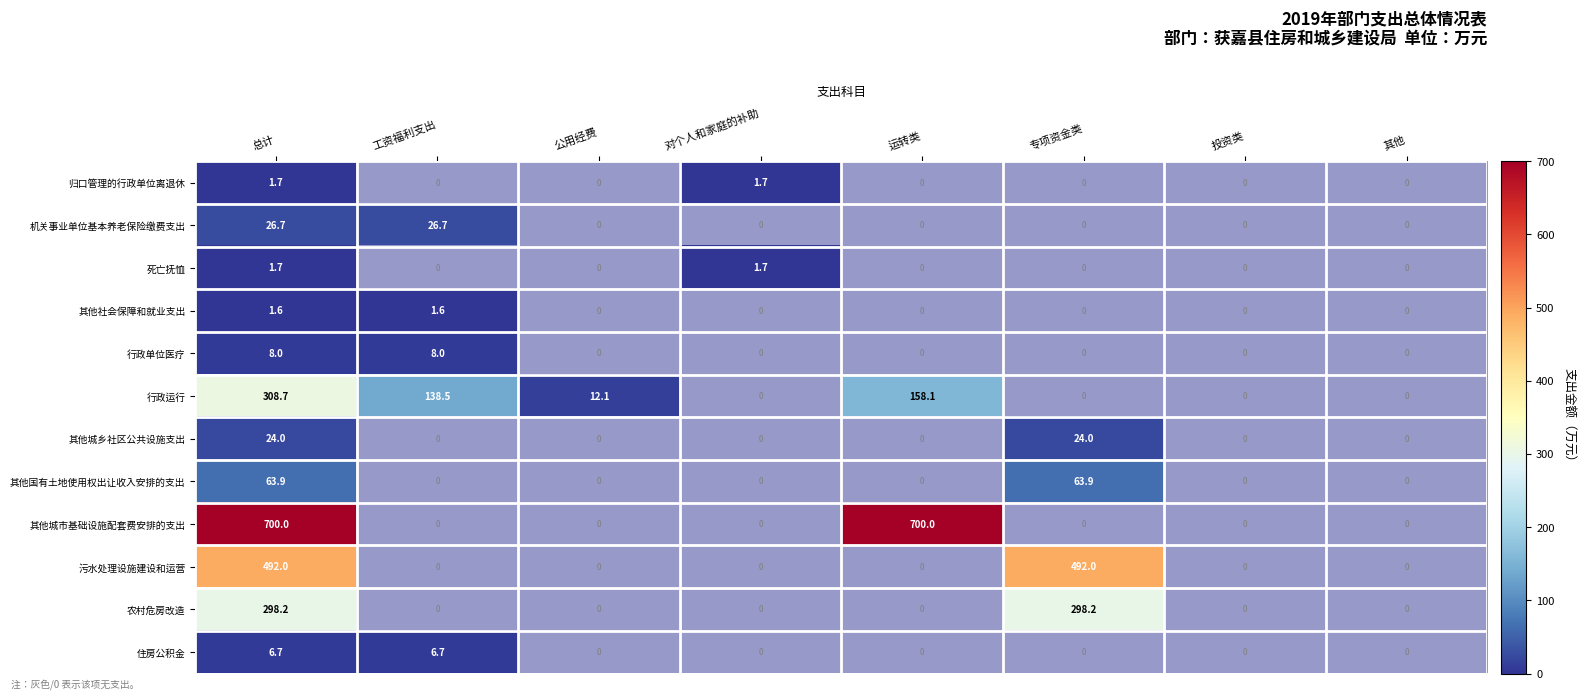

Rank the categories by 行政单位医疗 value from highest to lowest.

总计, 工资福利支出, 公用经费, 对个人和家庭的补助, 运转类, 专项资金类, 投资类, 其他